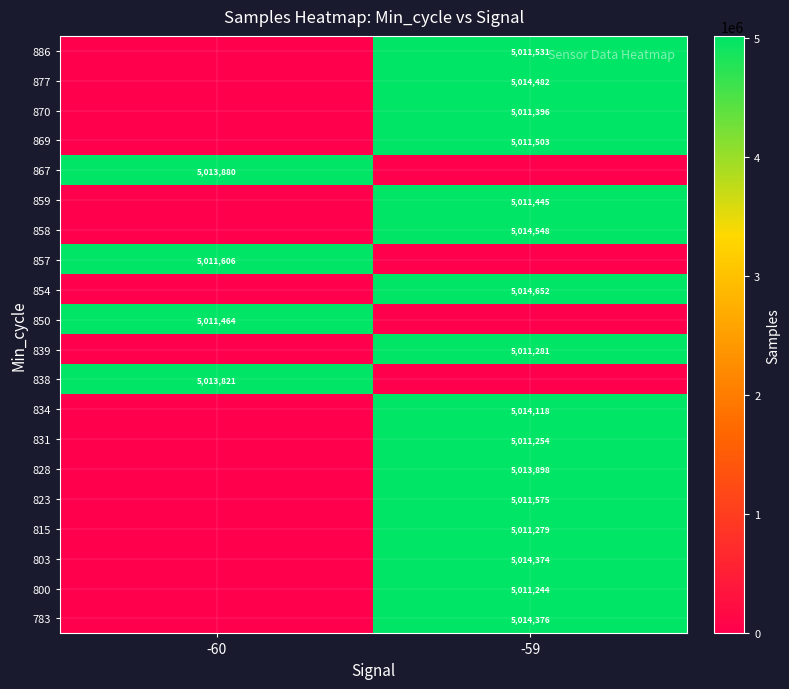

What is the total value across all series at -59?

80202956